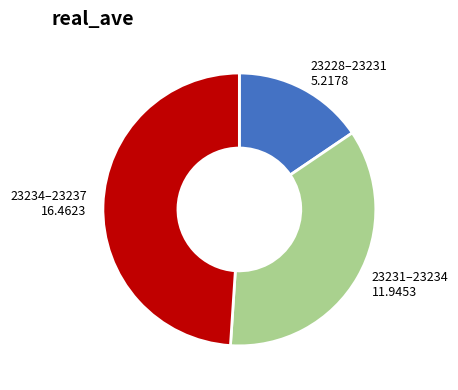

Is there a majority slice in this chart?

No